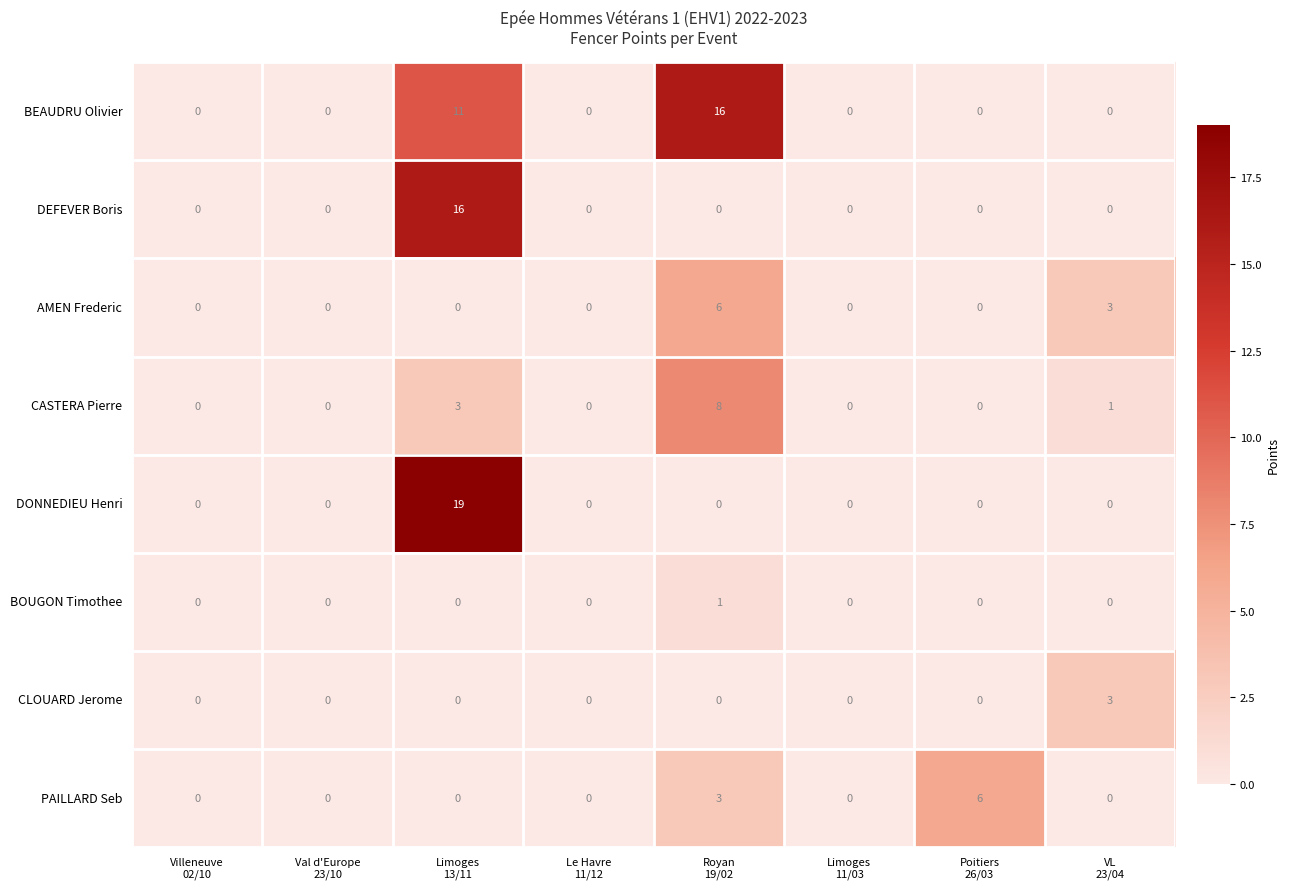

Count the CLOUARD Jerome values in the range 0 to 1.

7